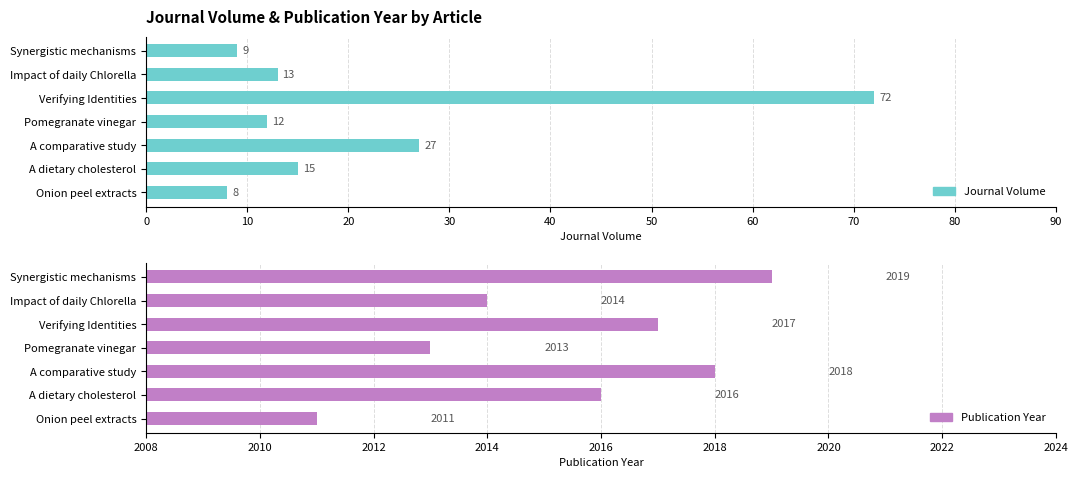

How many bars are there in each group?

2